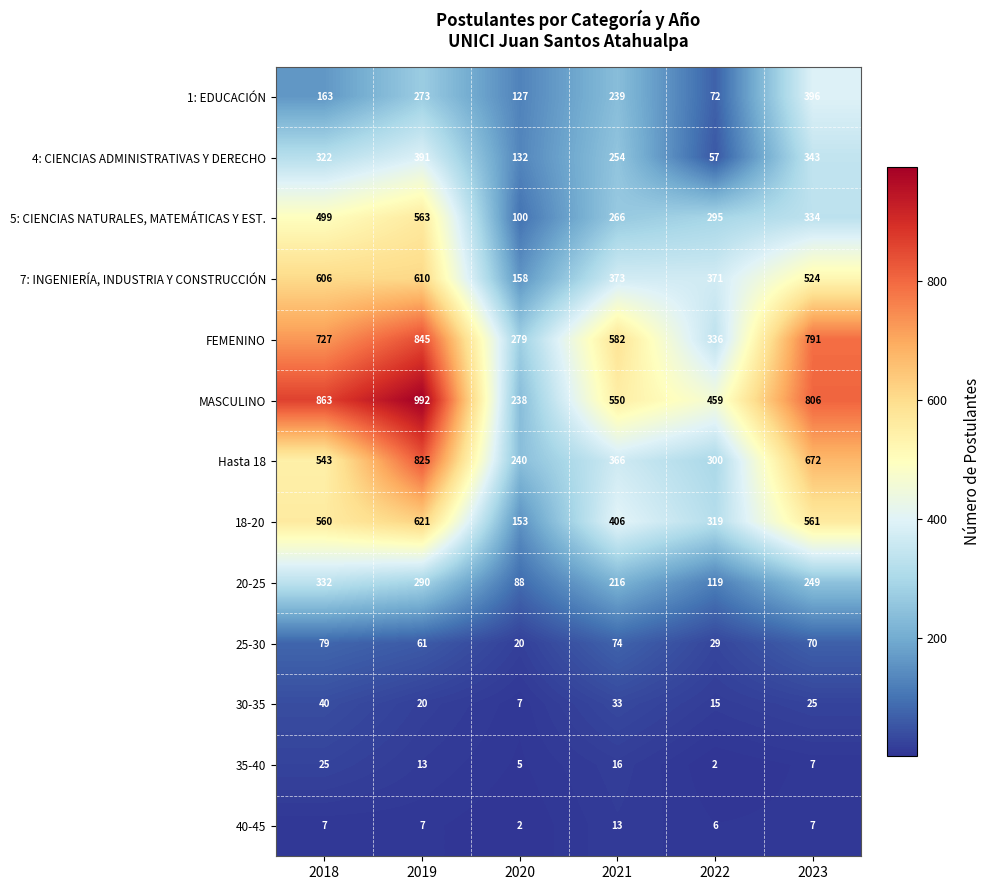

At how many categories does at least one series exceed 536?

4